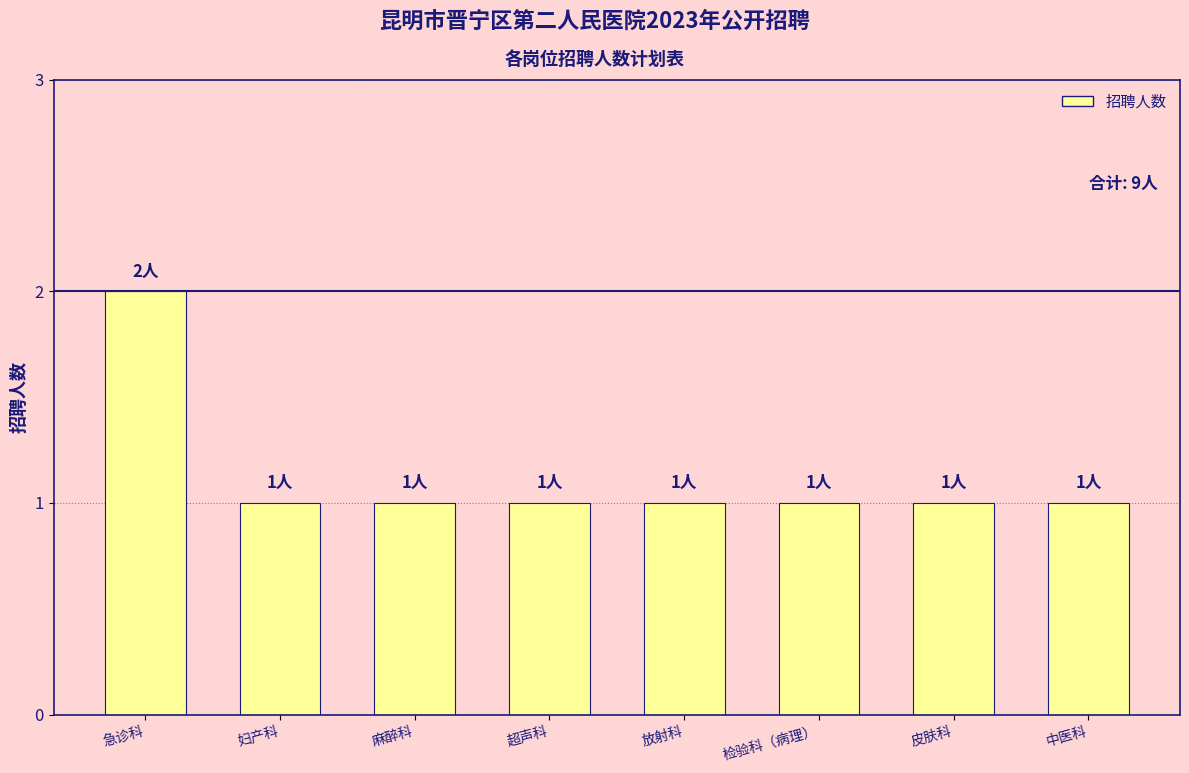

How many data points does each series have?

8